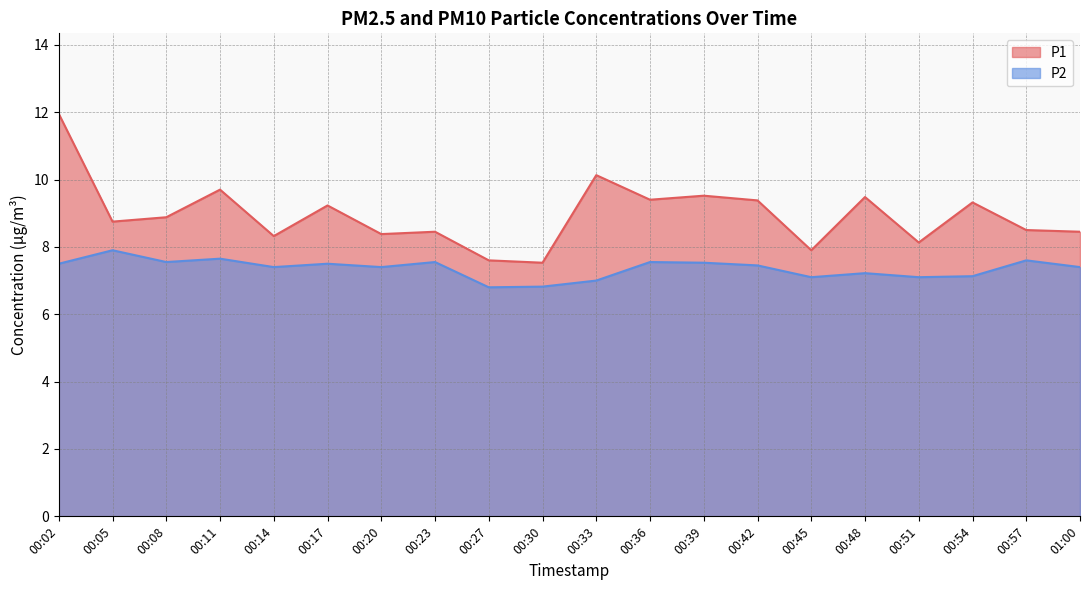

Rank the series at 00:27 from highest to lowest value.

P1, P2